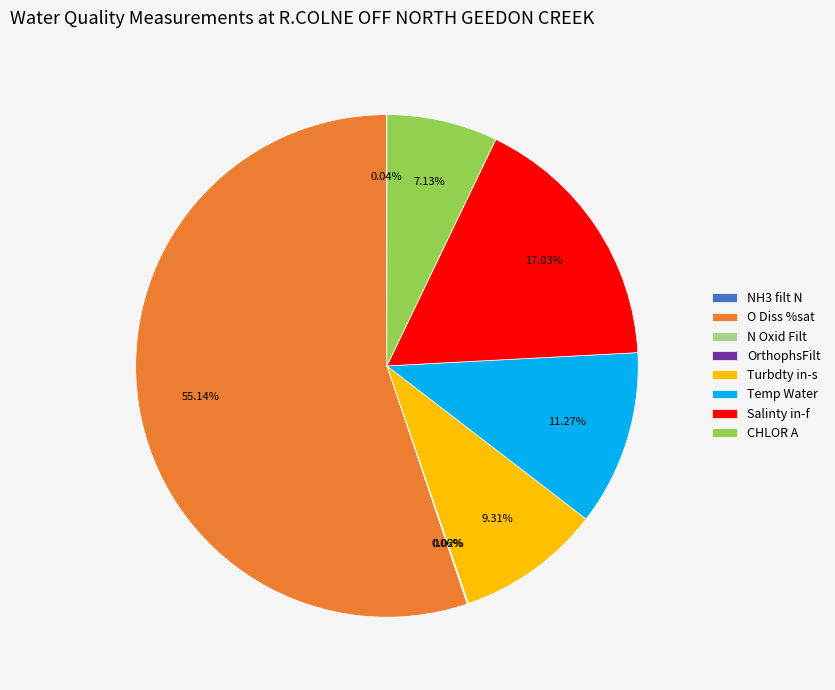

Is there any slice that represents more than half of the pie?

Yes